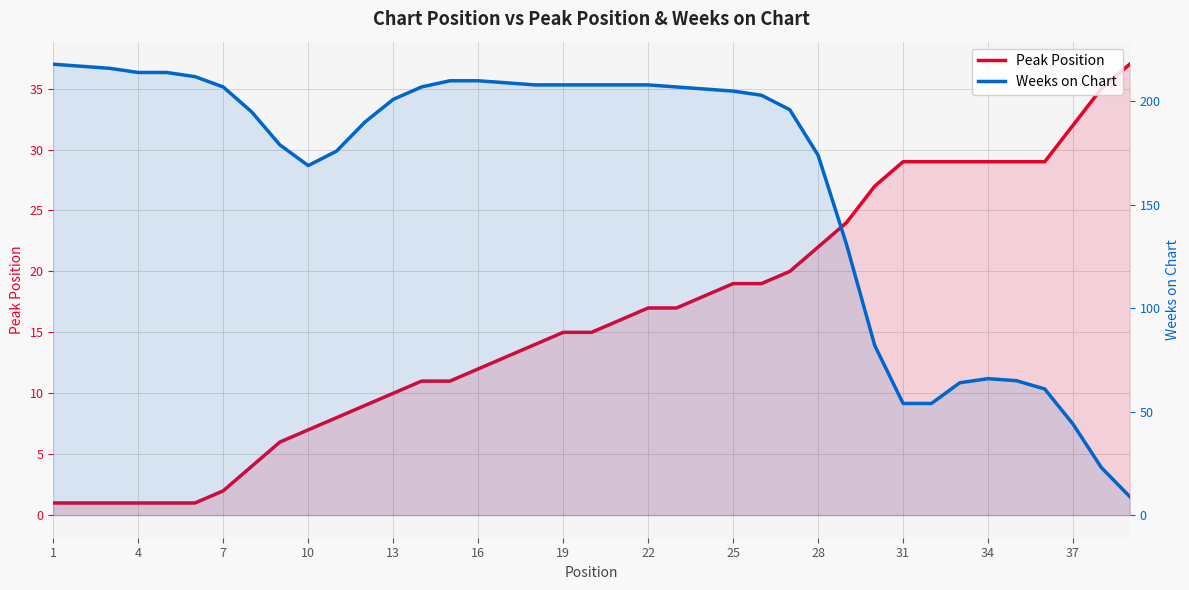

What are all the series names shown in the legend?

Peak Position, Weeks on Chart